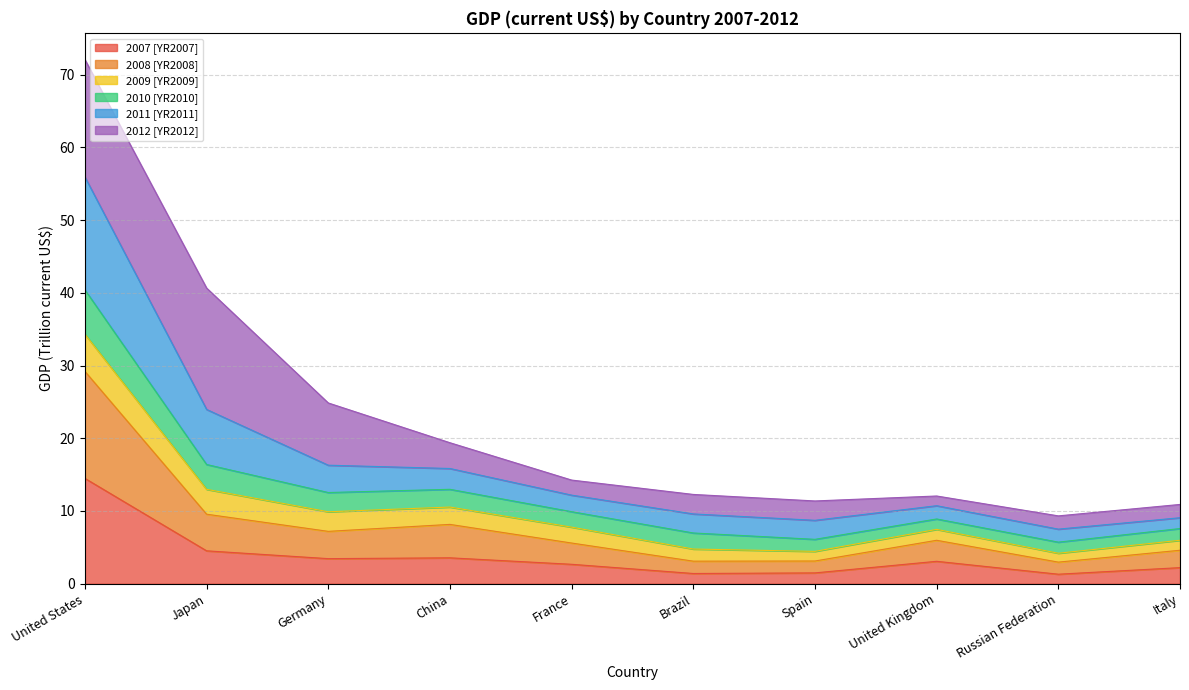

True or false: 2011 [YR2011] and 2010 [YR2010] cross at least once.

False